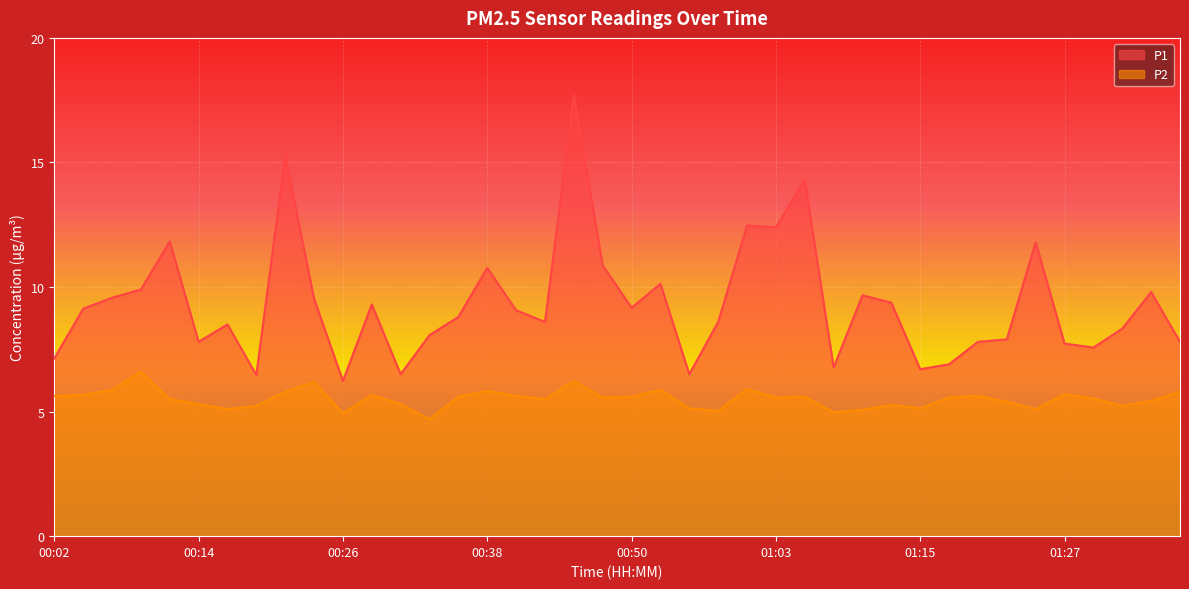

Reading left to right, extract all data points from this chart.

P1: 00:02=7.1	00:04=9.1	00:06=9.6	00:09=9.9	00:11=11.8	00:14=7.8	00:16=8.5	00:19=6.5	00:21=15.3	00:23=9.5	00:26=6.2	00:28=9.3	00:31=6.5	00:33=8.1	00:36=8.8	00:38=10.8	00:41=9.1	00:43=8.6	00:46=17.7	00:48=10.9	00:50=9.2	00:53=10.1	00:55=6.5	00:58=8.6	01:00=12.5	01:03=12.4	01:05=14.3	01:07=6.8	01:10=9.7	01:12=9.4	01:15=6.7	01:17=6.9	01:20=7.8	01:22=7.9	01:25=11.8	01:27=7.7	01:29=7.6	01:32=8.3	01:34=9.8	01:37=7.8
P2: 00:02=5.6	00:04=5.7	00:06=5.9	00:09=6.6	00:11=5.5	00:14=5.3	00:16=5.1	00:19=5.2	00:21=5.8	00:23=6.2	00:26=4.9	00:28=5.7	00:31=5.3	00:33=4.7	00:36=5.6	00:38=5.8	00:41=5.6	00:43=5.5	00:46=6.2	00:48=5.6	00:50=5.6	00:53=5.9	00:55=5.1	00:58=5.0	01:00=5.9	01:03=5.6	01:05=5.6	01:07=5.0	01:10=5.1	01:12=5.3	01:15=5.1	01:17=5.6	01:20=5.6	01:22=5.4	01:25=5.1	01:27=5.7	01:29=5.5	01:32=5.2	01:34=5.4	01:37=5.8